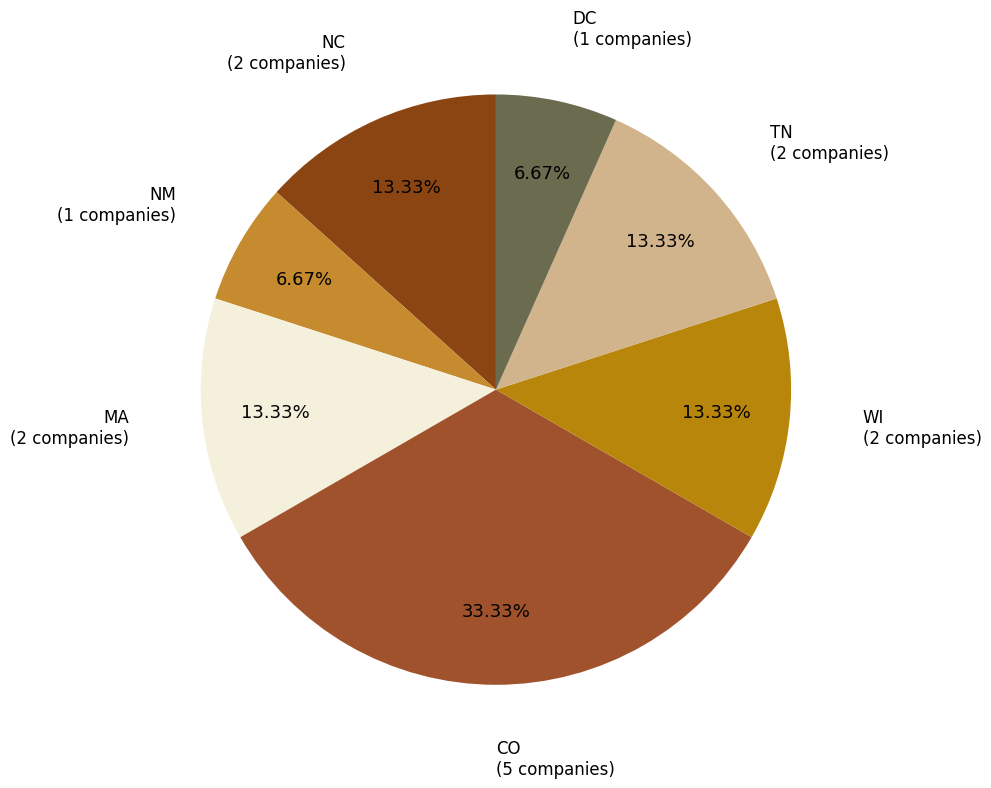

Approximately how many times larger is the value at NC compared to TN?

1.0